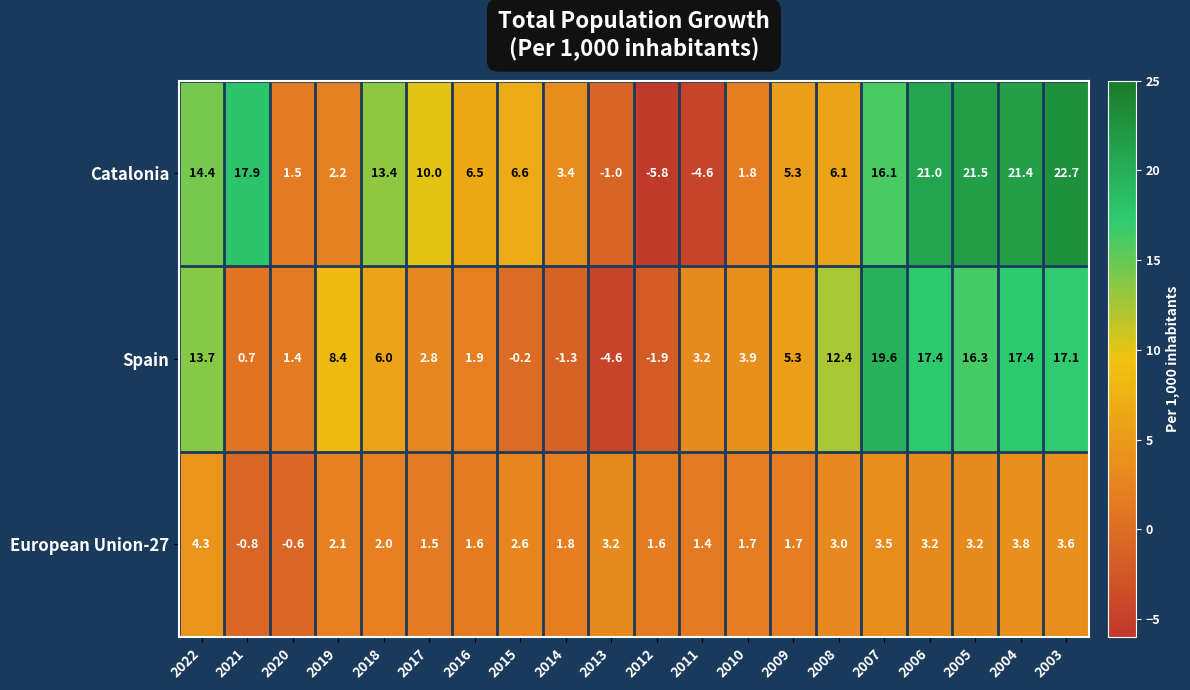

At which category is the sum across all series the highest?

2003